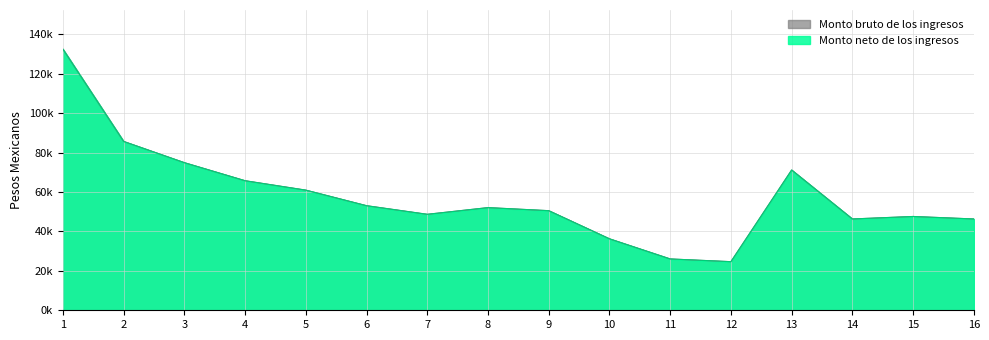

Read the Monto bruto de los ingresos value at 7.

48685